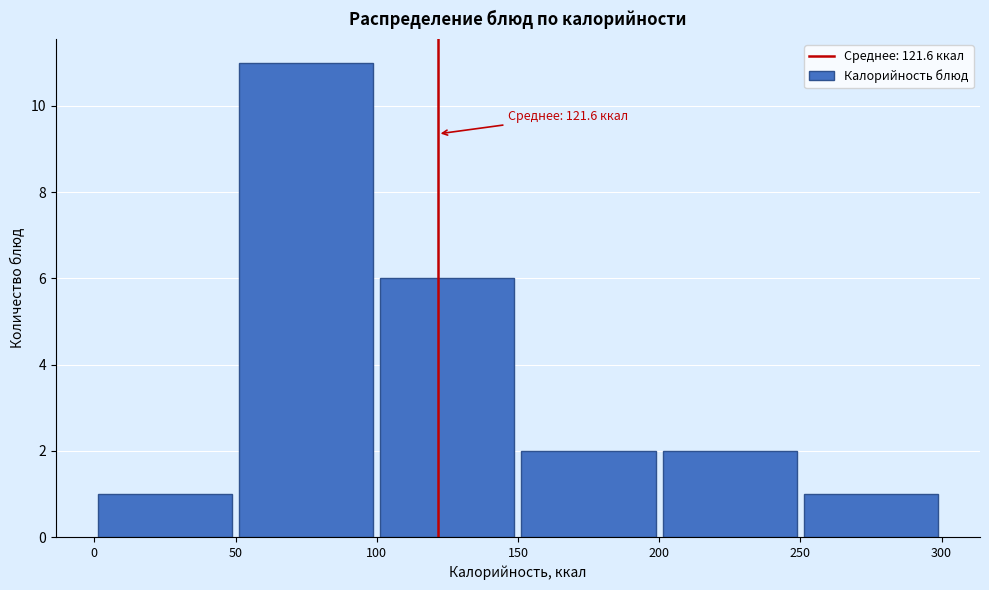

Which range on the x-axis has the tallest bar?

50 to 100